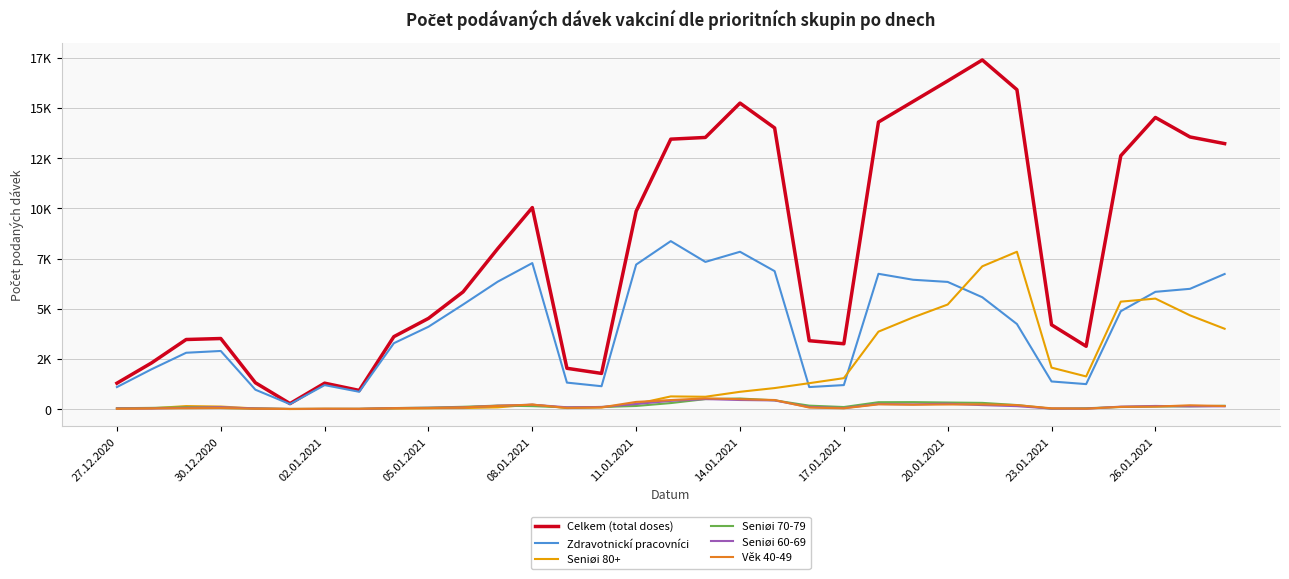

Rank the series by their maximum value, from lowest to highest.

Seniøi 60-69, Seniøi 70-79, Věk 40-49, Seniøi 80+, Zdravotnickí pracovníci, Celkem (total doses)